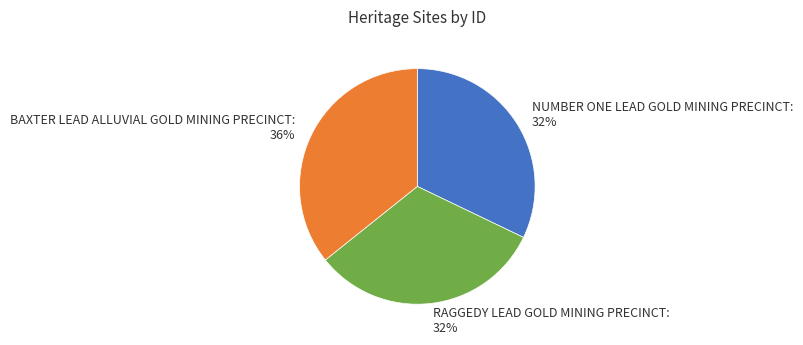

To the nearest percent, what portion does RAGGEDY LEAD GOLD MINING PRECINCT represent?

32%